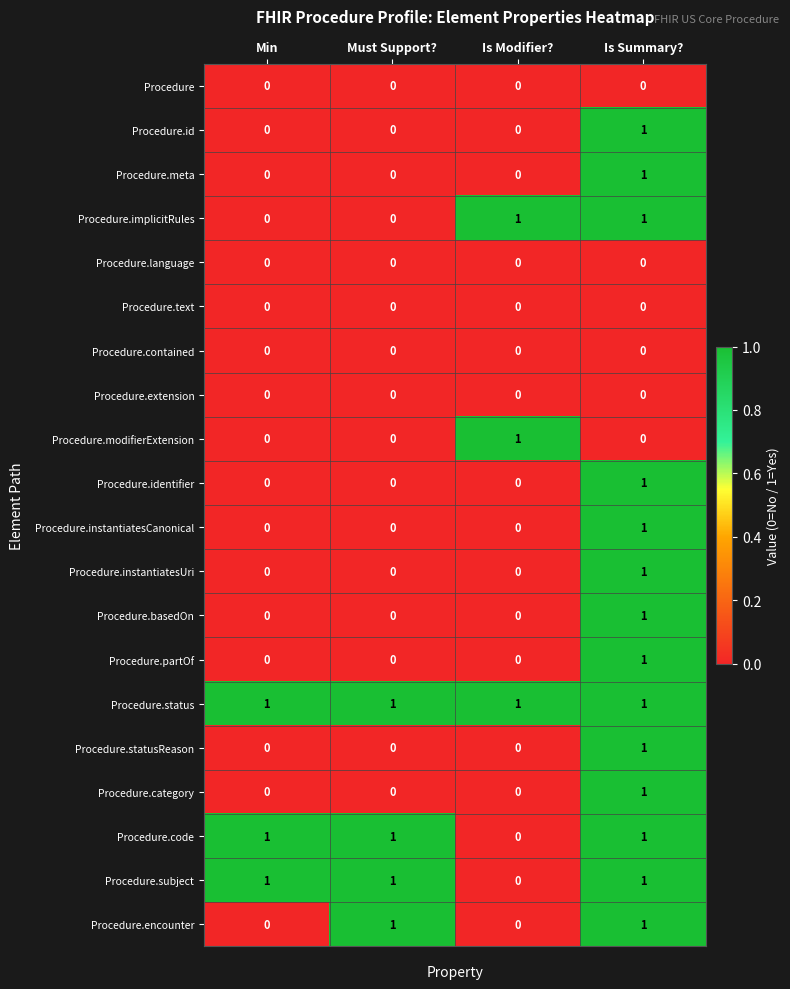

The value of Procedure.instantiatesUri at Min is 0. True or false?

True